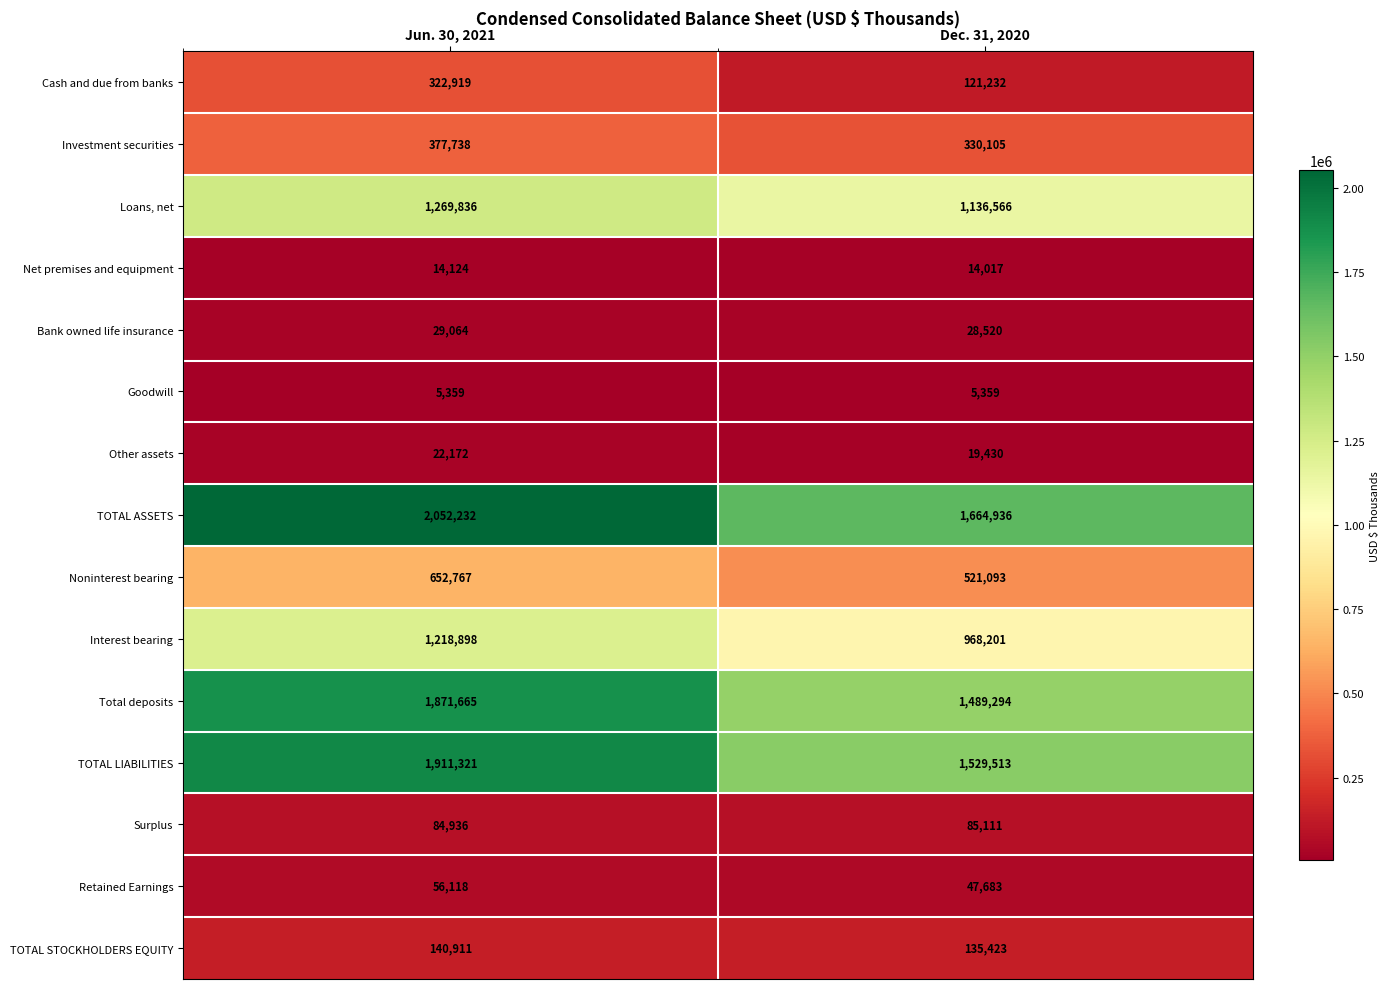

Rank the series by their maximum value, from lowest to highest.

Goodwill, Net premises and equipment, Other assets, Bank owned life insurance, Retained Earnings, Surplus, TOTAL STOCKHOLDERS EQUITY, Cash and due from banks, Investment securities, Noninterest bearing, Interest bearing, Loans, net, Total deposits, TOTAL LIABILITIES, TOTAL ASSETS